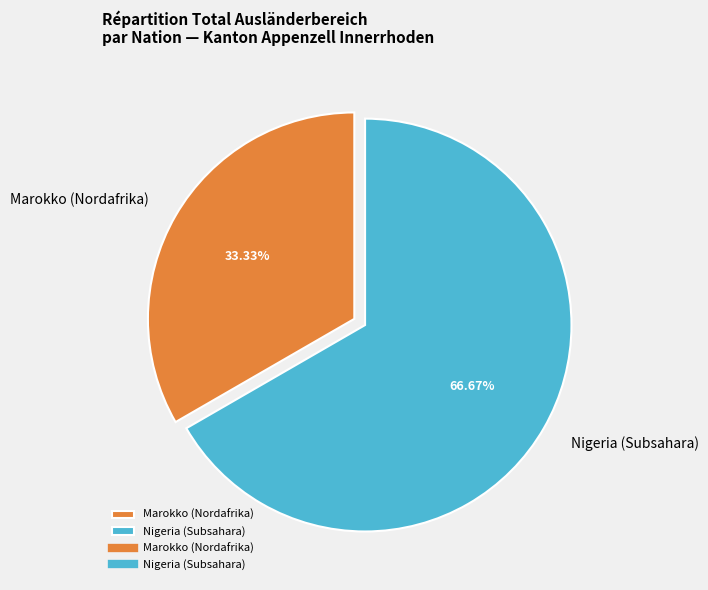

Rank the categories by value from lowest to highest.

Marokko (Nordafrika), Nigeria (Subsahara)